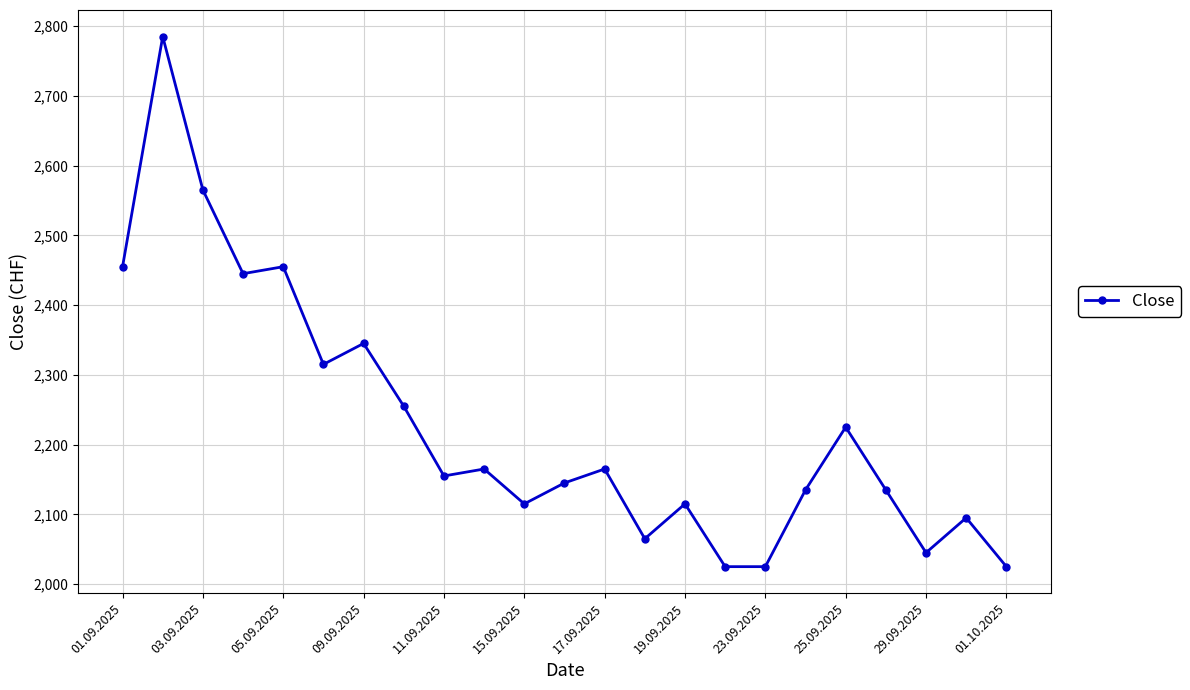

What is the maximum value shown in the chart?

2785